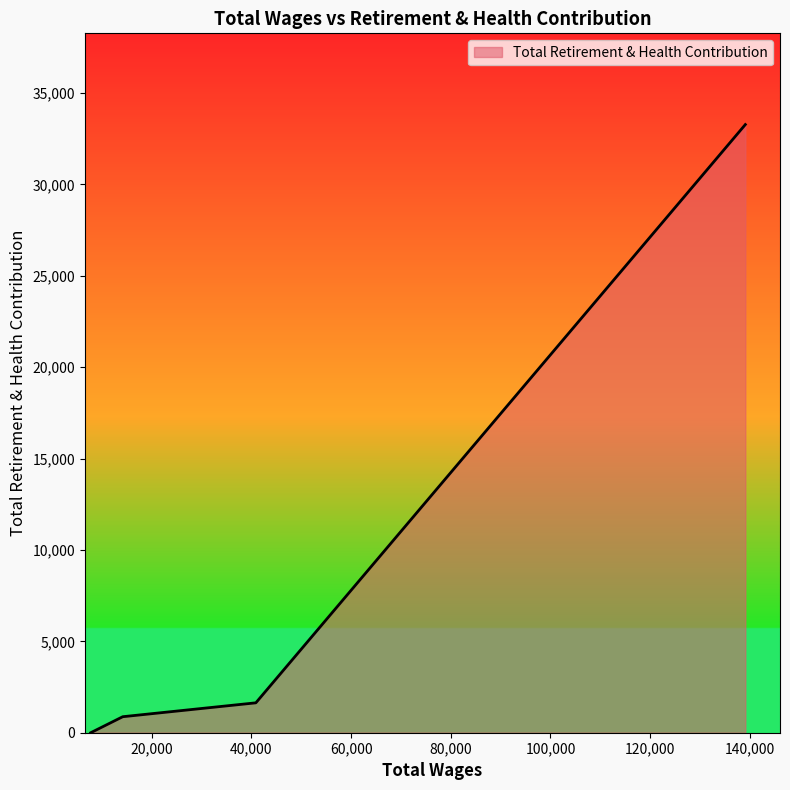

What is the maximum value shown in the chart?

33278